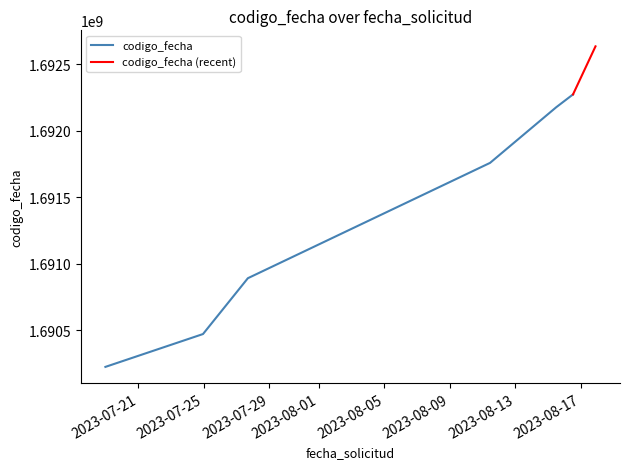

Rank the categories by value from highest to lowest.

2023-08-17 21:07:35, 2023-08-16 12:13:51, 2023-08-15 11:36:15, 2023-08-11 10:48:43, 2023-07-27 16:25:13, 2023-07-24 22:45:03, 2023-07-18 23:56:09